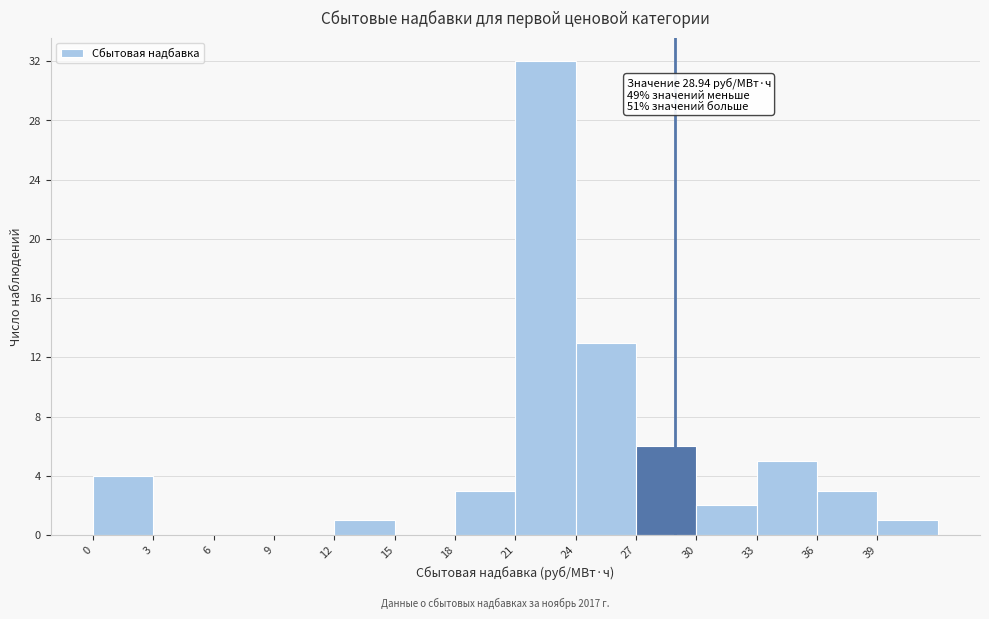

Which range on the x-axis has the tallest bar?

21 to 24